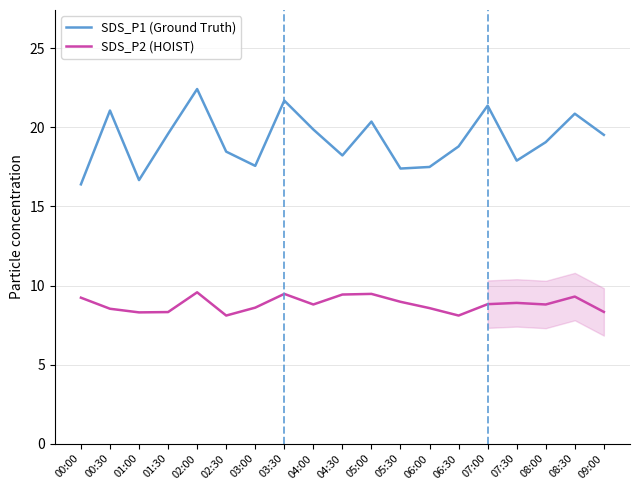

At which category is the sum across all series the highest?

02:00